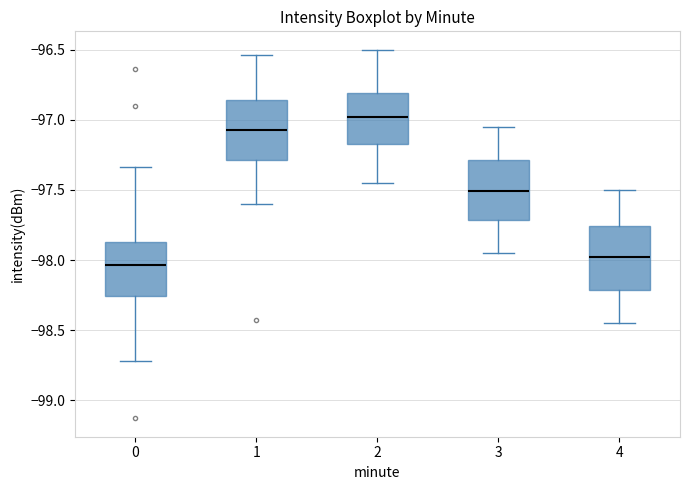

Reading left to right, read every box against the y-axis: the position of its median line, the range the box covers, and the ends of its whiskers. The values are not printed on the chart, so give them approximately, as read against the axis.

0: median -98.05, box -98.25 to -97.85, whiskers -98.70 to -97.35
1: median -97.05, box -97.30 to -96.85, whiskers -97.60 to -96.55
2: median -97.00, box -97.15 to -96.80, whiskers -97.45 to -96.50
3: median -97.50, box -97.70 to -97.30, whiskers -97.95 to -97.05
4: median -97.95, box -98.20 to -97.75, whiskers -98.45 to -97.50